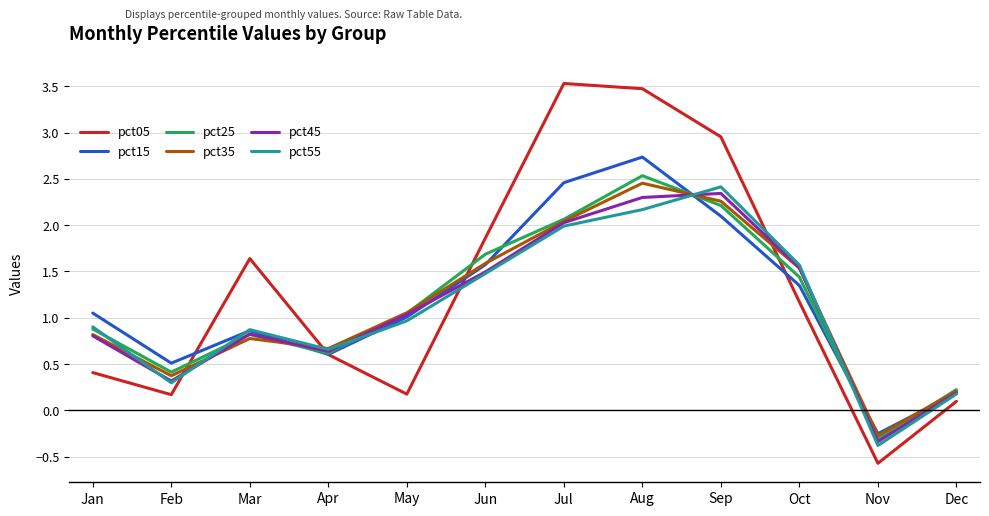

Is it true that pct45 equals -0.3 at Nov?

True